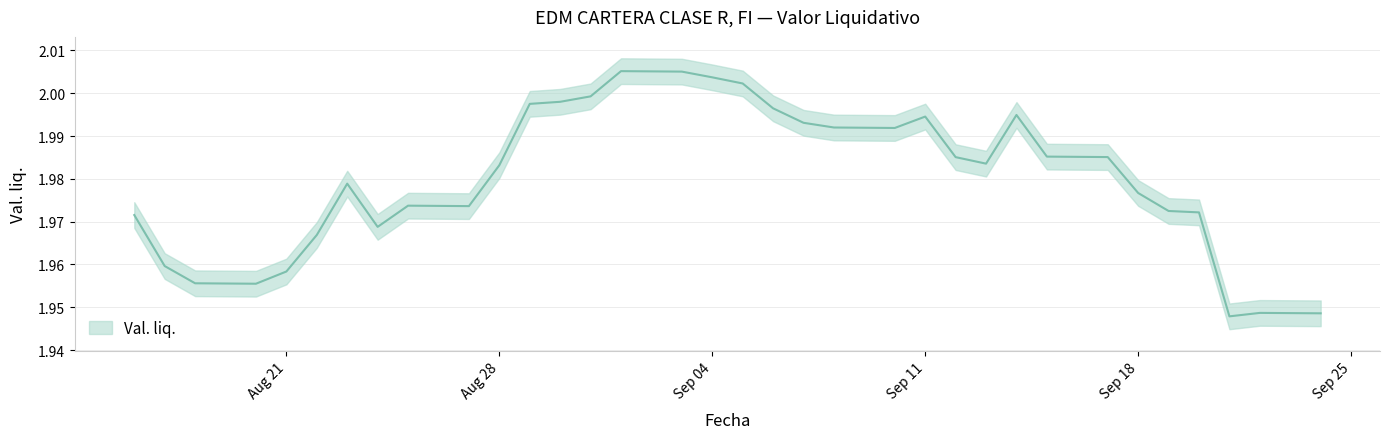

How many lines are shown in the chart?

1